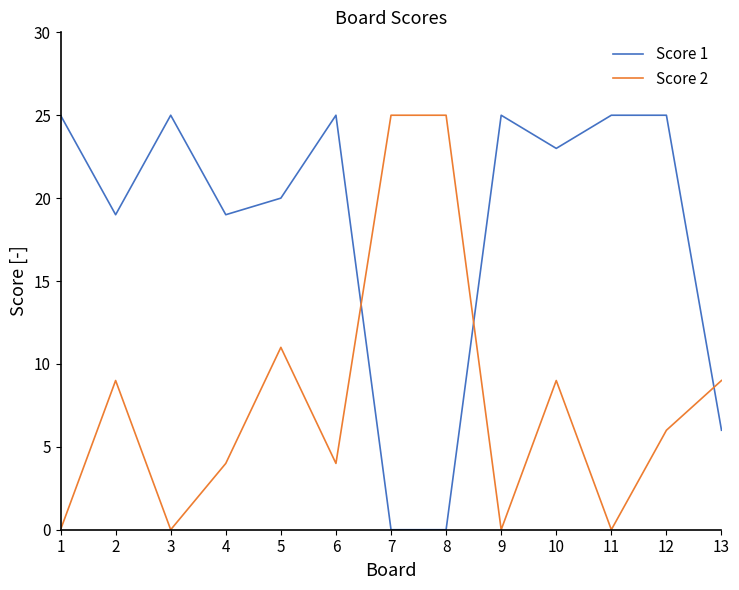

Which series has the largest total across all categories?

Score 1